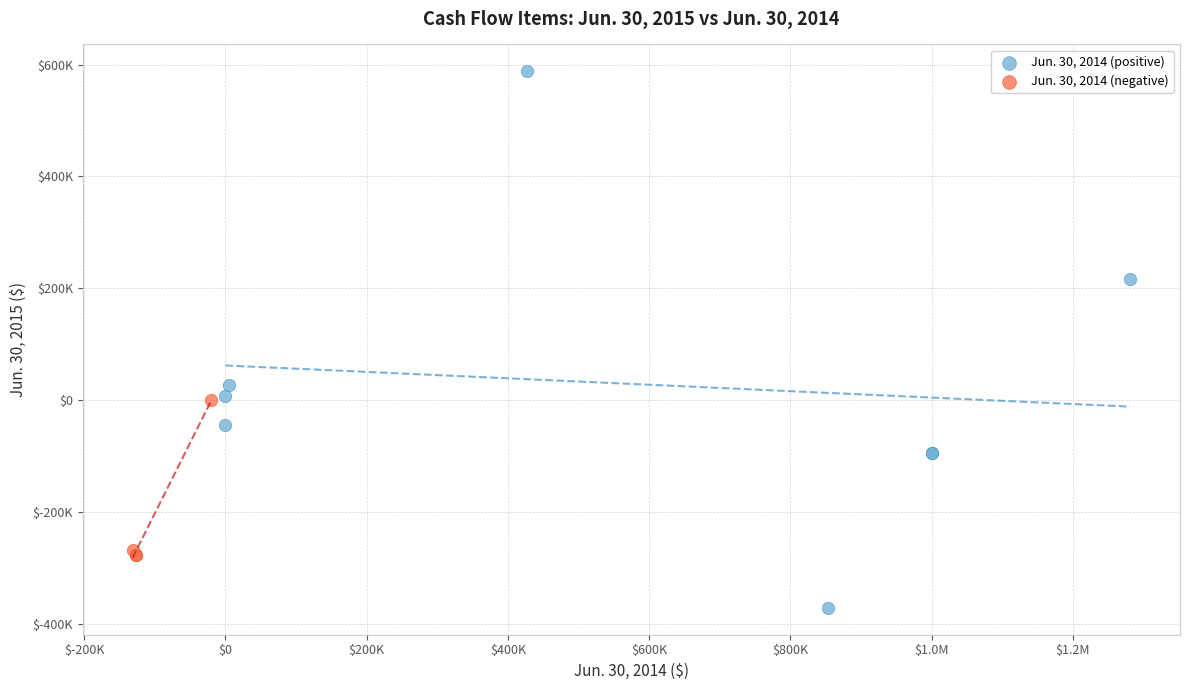

Which series reaches the maximum Y coordinate?

Jun. 30, 2014 (positive)